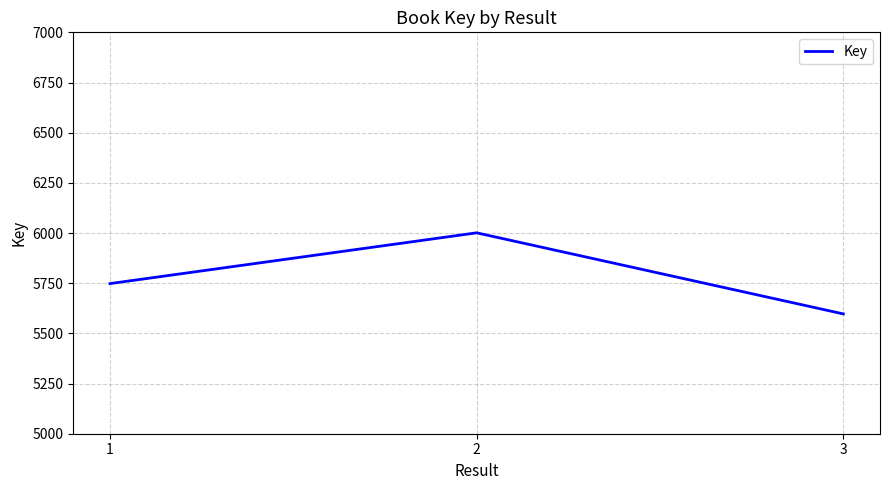

Does the chart display data point markers on the line(s)?

No